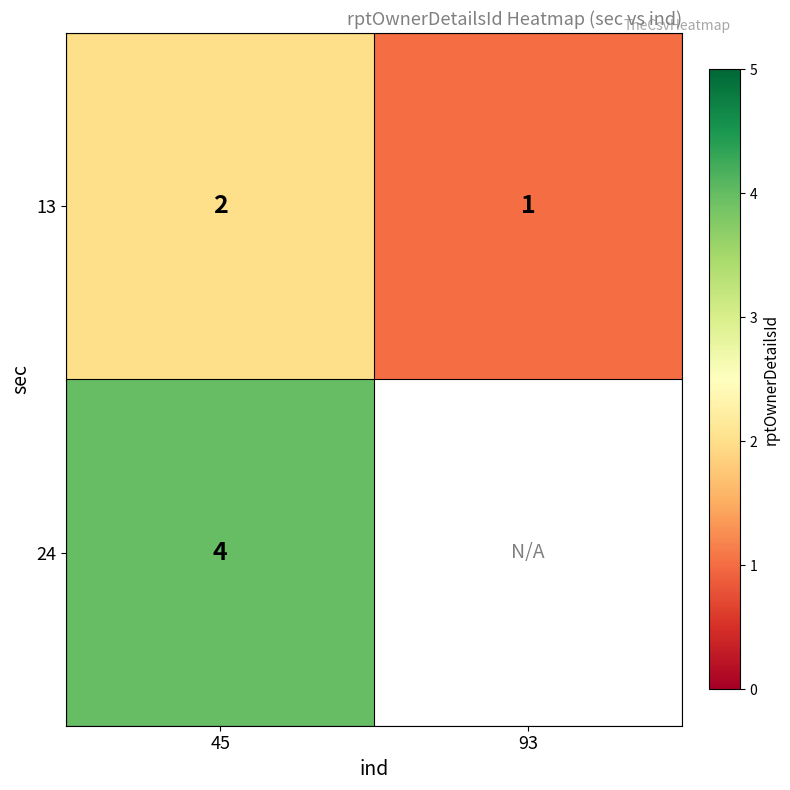

How many values in the 13 series are below 2?

1